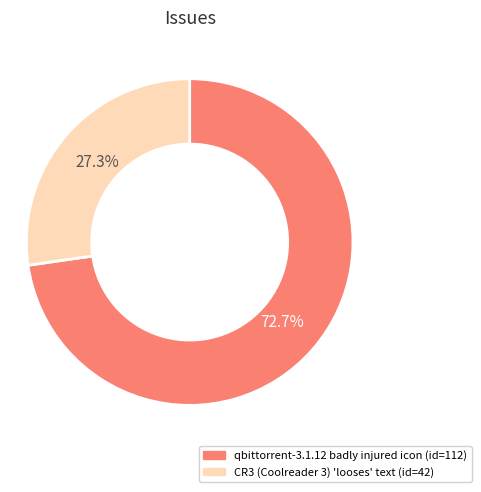

True or false: qbittorrent-3.1.12 badly injured icon accounts for 73% of the total.

True